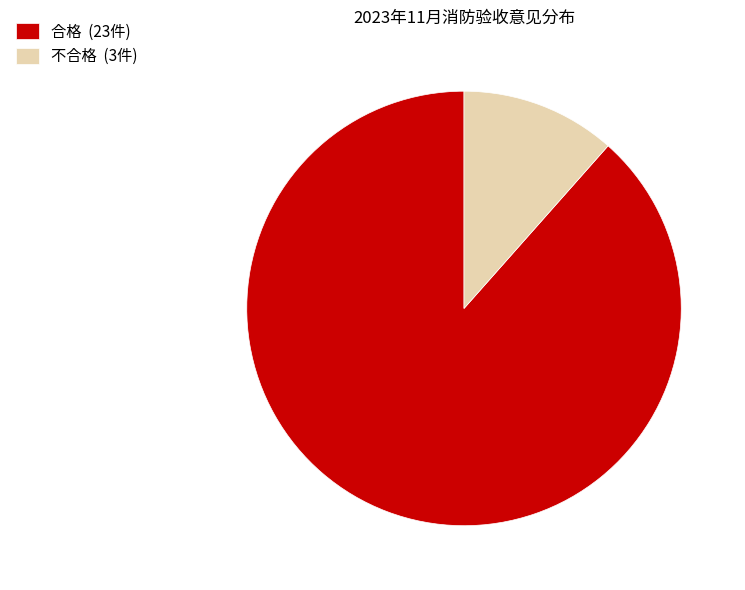

Which has a higher value, 不合格 or 合格?

合格